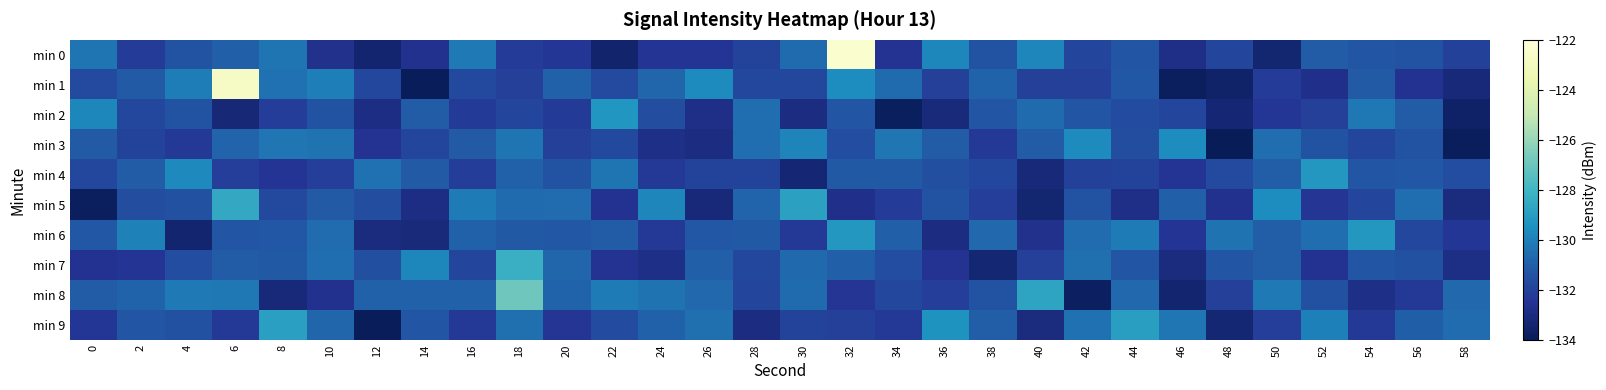

What is the total value across all series at 40?

-1316.6